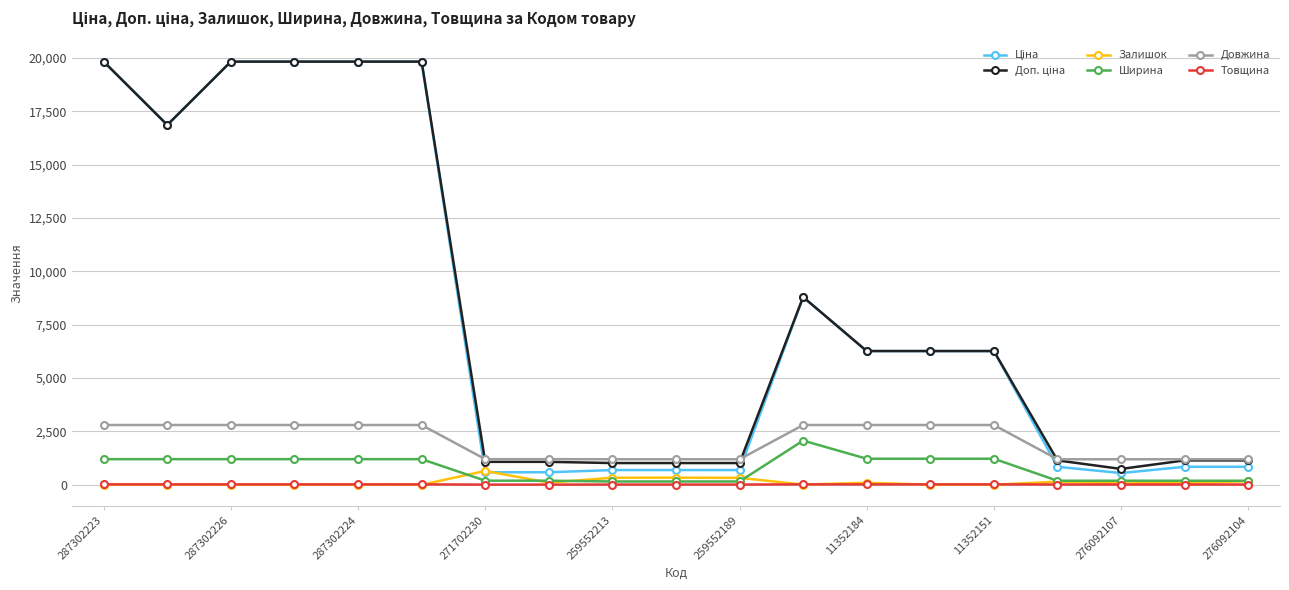

What is the highest value of the Ширина series?

2070.0